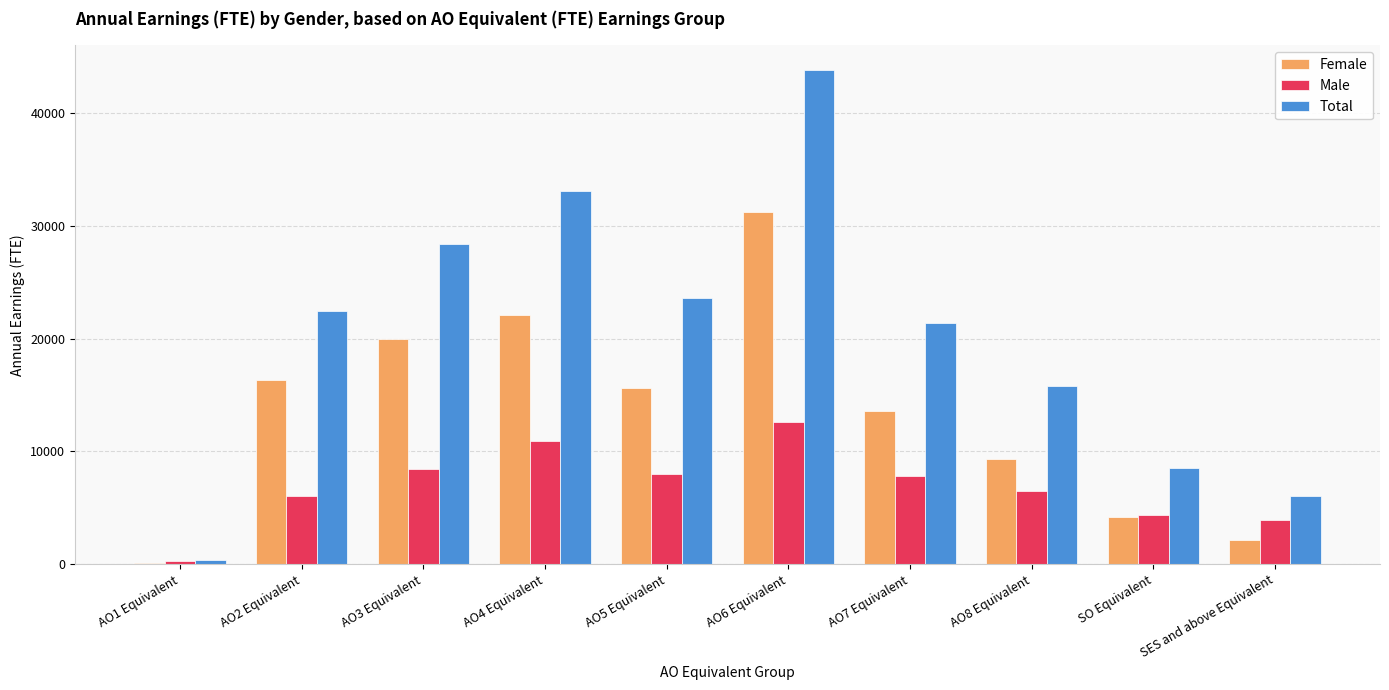

Which category has the highest value across all series?

AO6 Equivalent